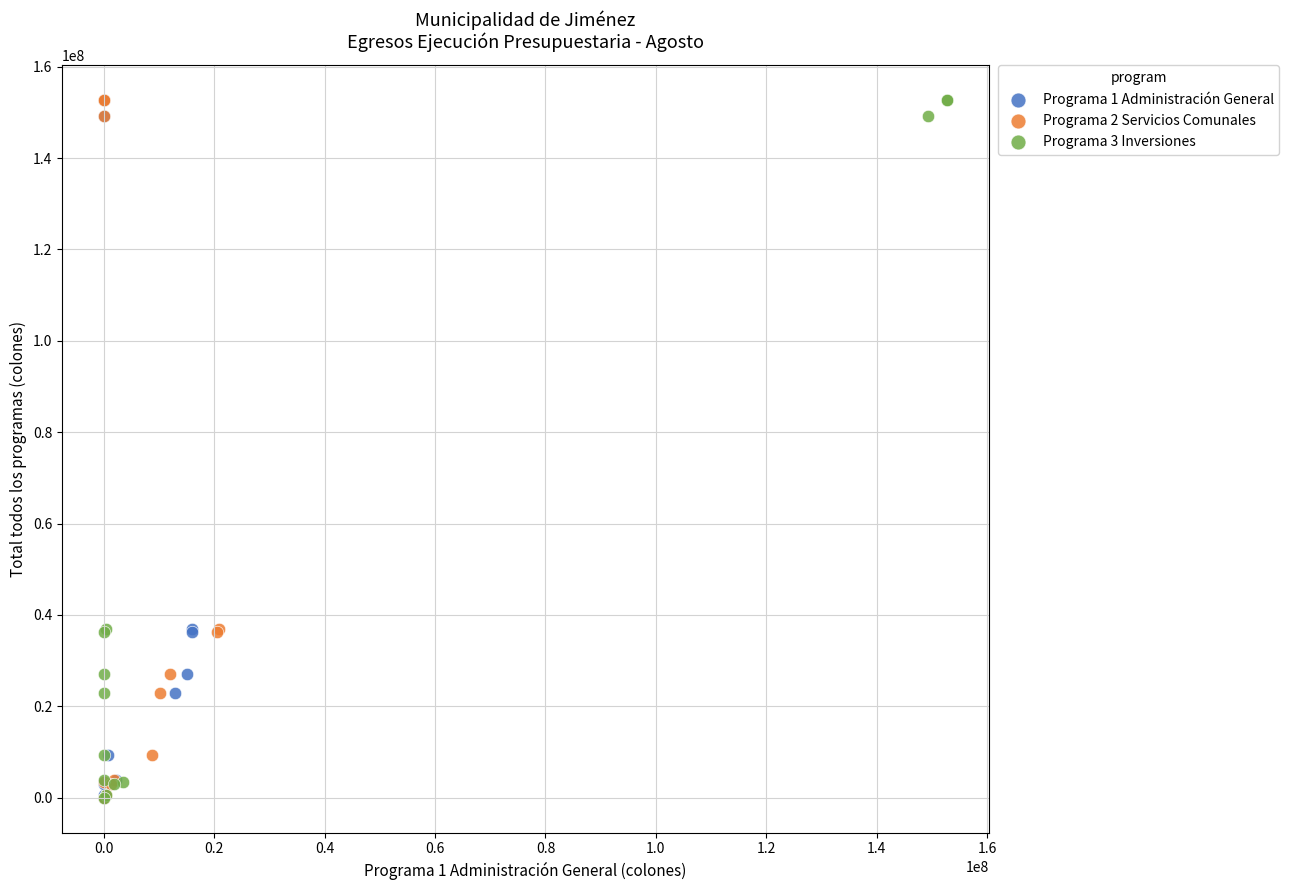

What are all the series names shown in the legend?

Programa 1 Administración General, Programa 2 Servicios Comunales, Programa 3 Inversiones